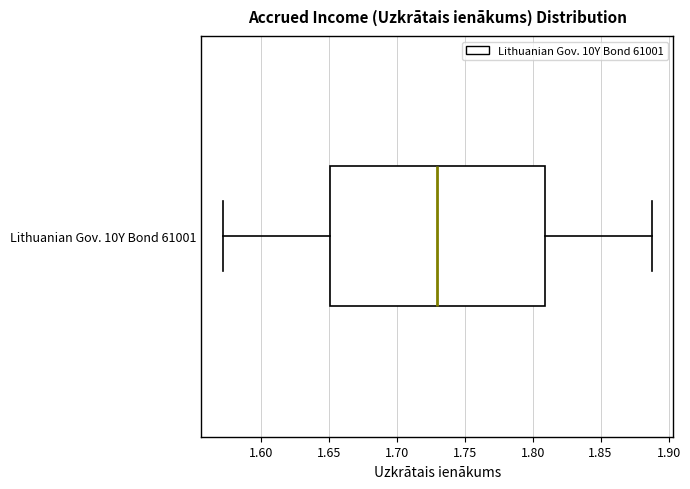

Where does the right whisker of the box for Lithuanian Gov. 10Y Bond 61001 end on the x-axis? The values are not printed on the chart, so give them approximately, as read against the axis.

1.89